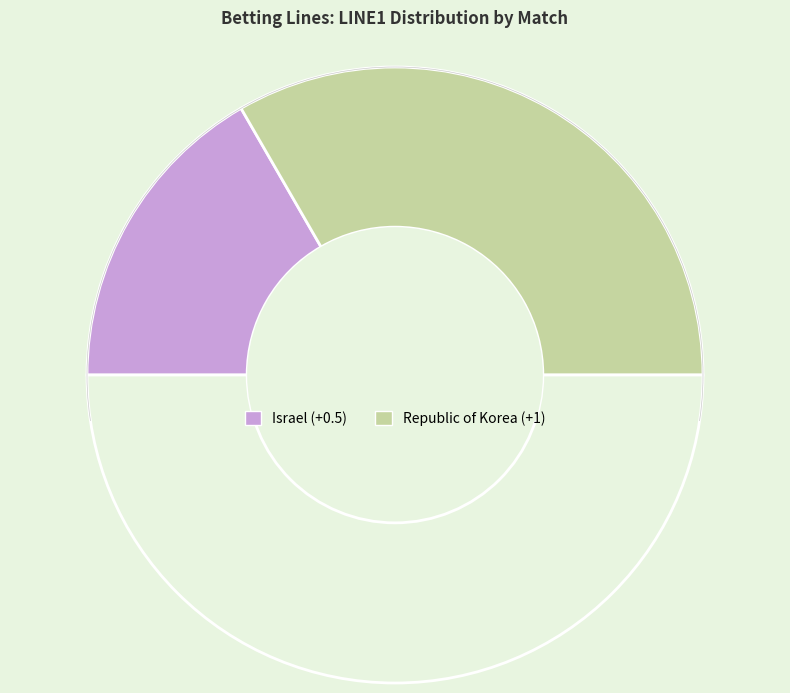

Count the number of slices in the pie.

3